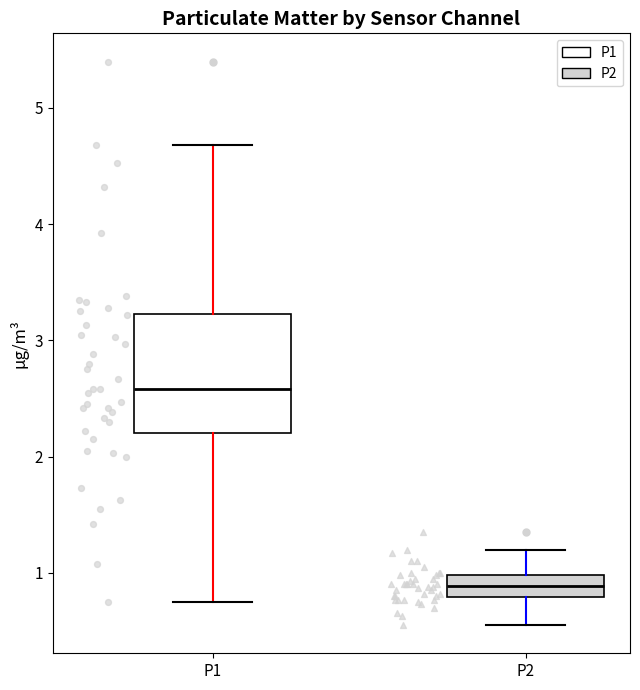

Comparing the boxes themselves (not the whiskers), which one is the tallest?

P1